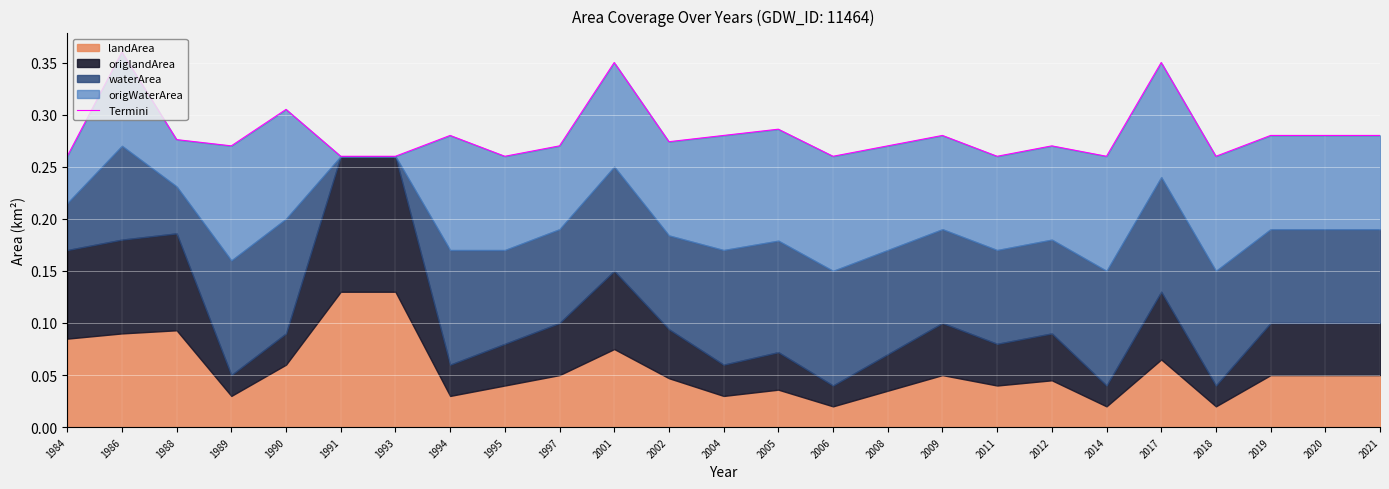

How many values are between 0 and 1?

25